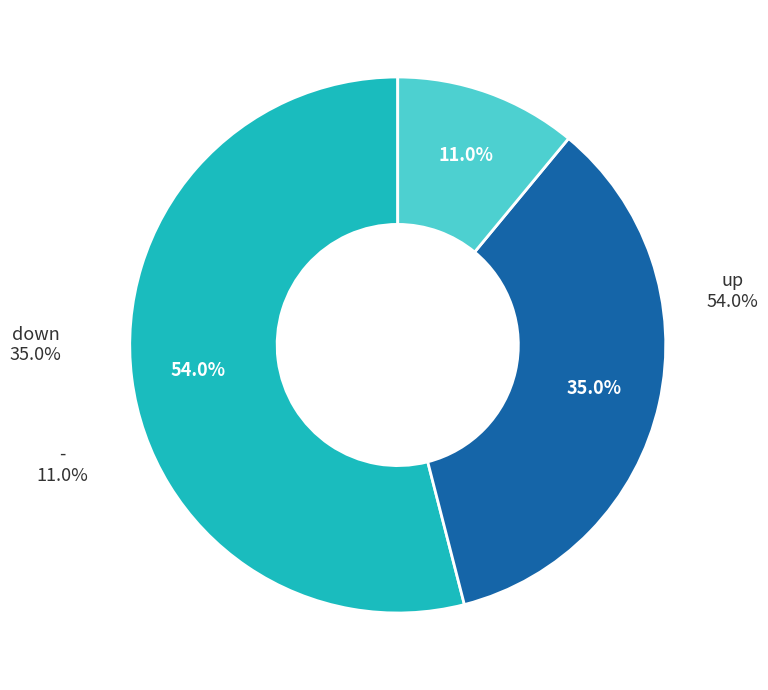

Which slice represents more than half of the pie?

up